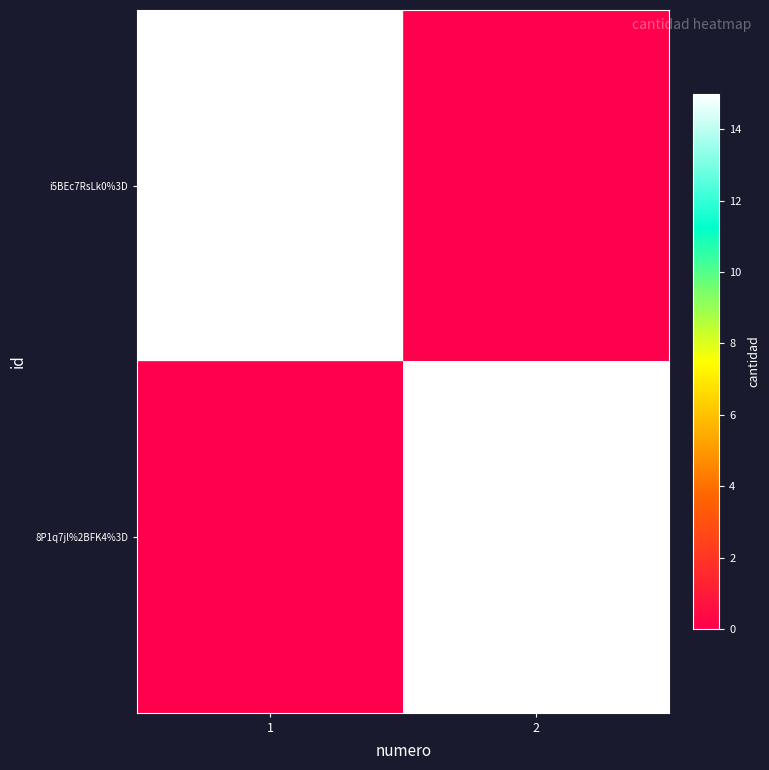

Is it true that i5BEc7RsLk0%3D equals 26 at 1?

False